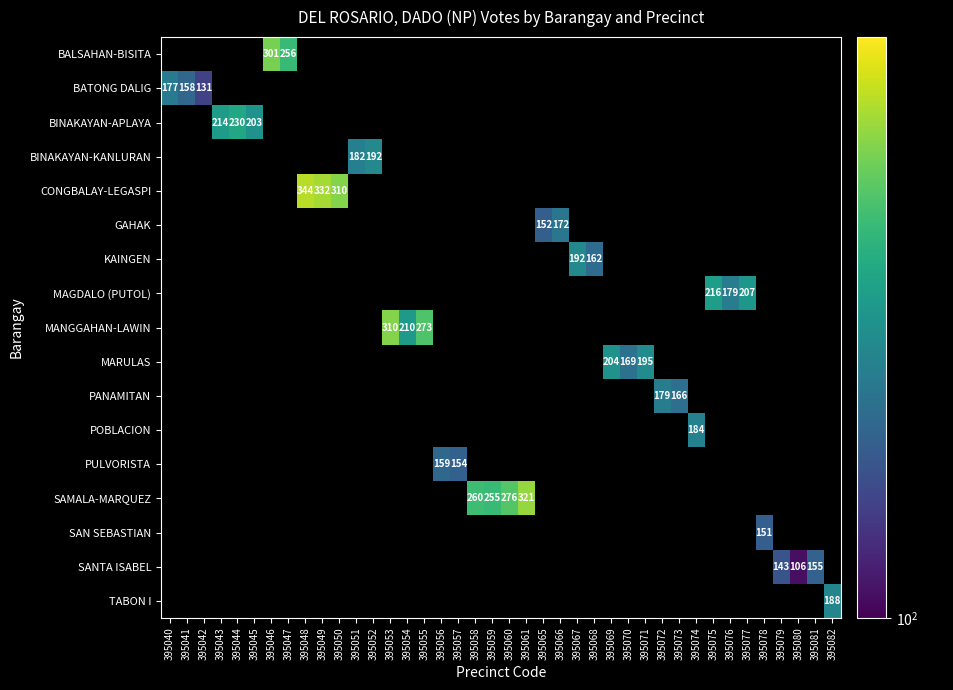

How many distinct data groups are displayed?

17